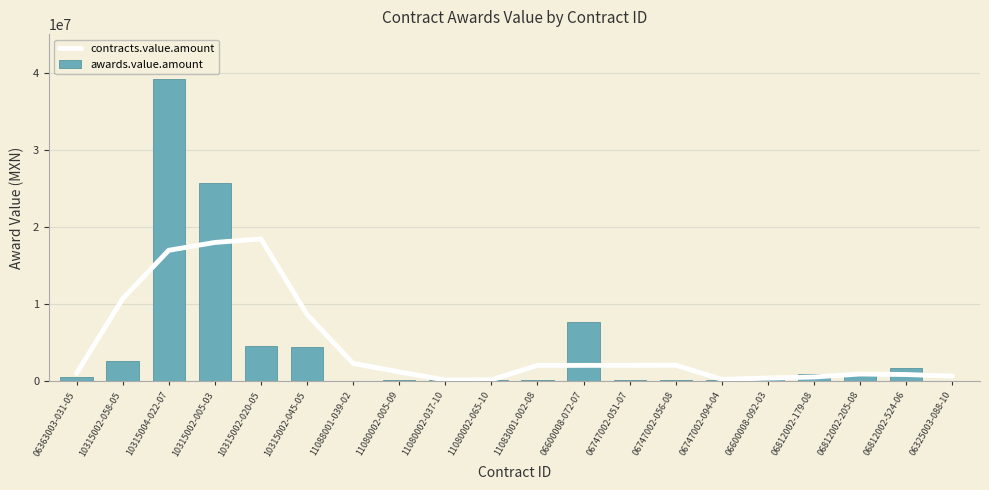

List the series in order of their overall mean, highest first.

awards.value.amount, contracts.value.amount